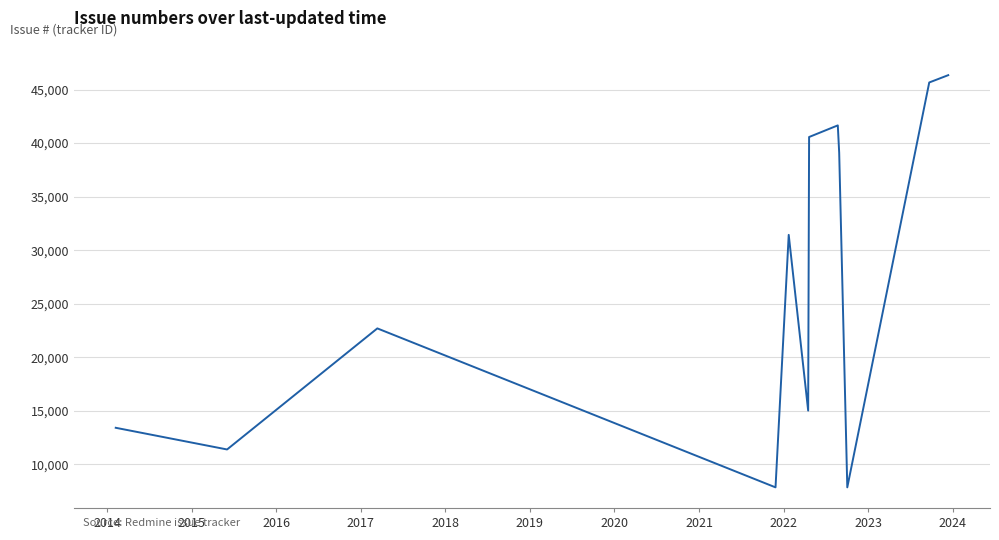

What is the minimum value shown in the chart?

7859